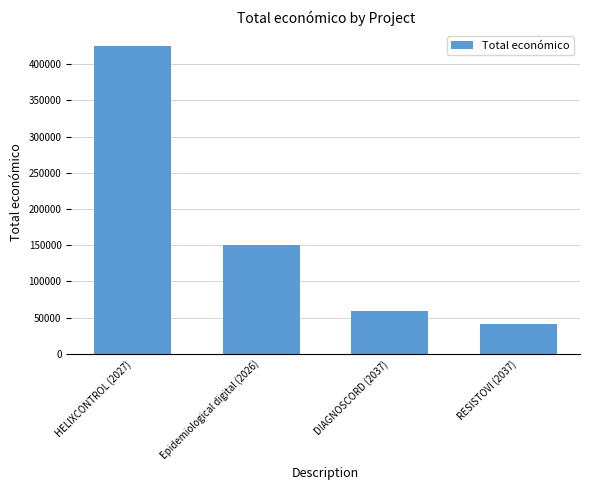

What is the label of the 4th bar from the right?

HELIXCONTROL (2027)